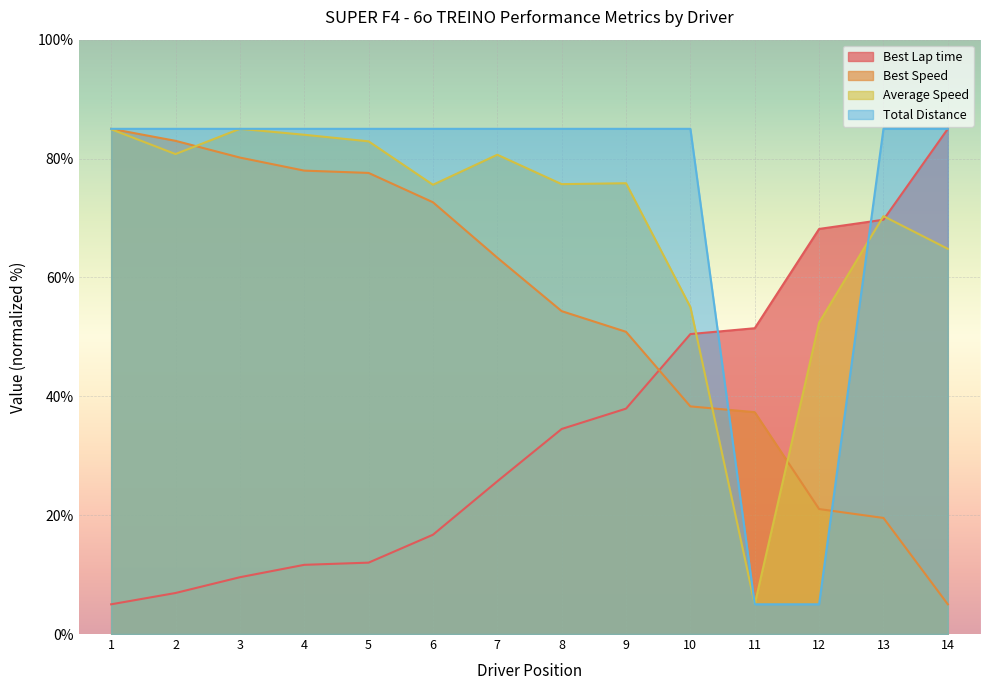

What is the difference between the Best Lap time values at 2 and 11?

44.5